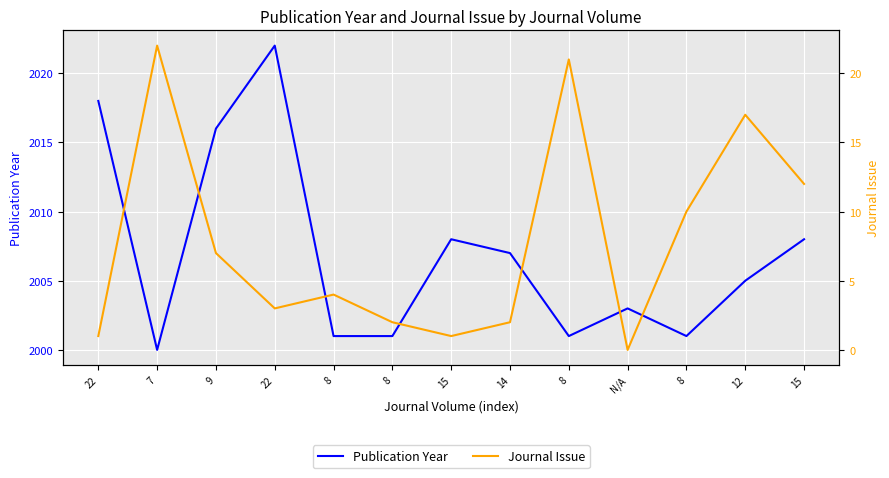

Between 22 and 8, which series saw the biggest shift?

Publication Year